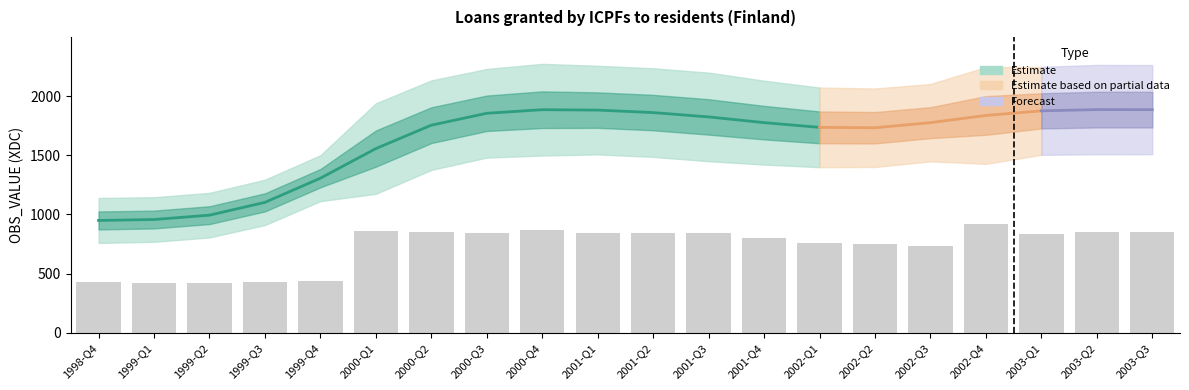

What is the maximum value shown in the chart?

920.2